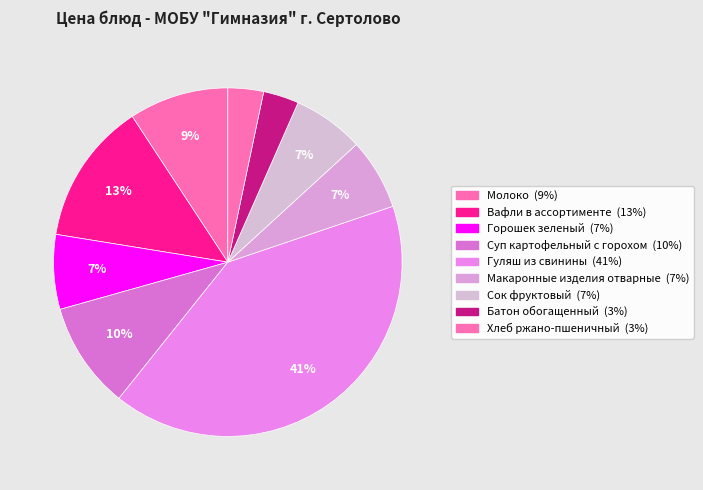

Rank the categories by value from lowest to highest.

Батон обогащенный, Хлеб ржано-пшеничный, Макаронные изделия отварные, Сок фруктовый, Горошек зеленый, Молоко, Суп картофельный с горохом, Вафли в ассортименте, Гуляш из свинины